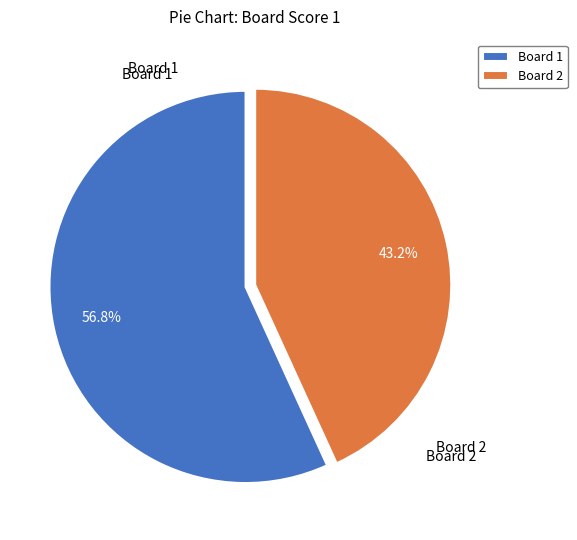

Which category has the biggest portion of the pie?

Board 1